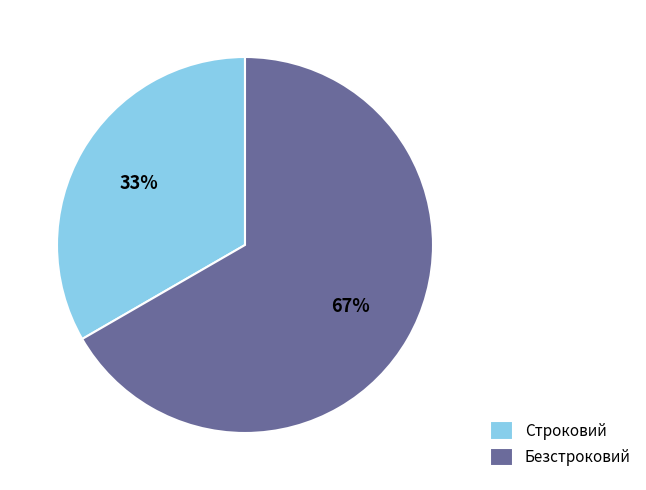

What percentage is the Строковий slice, to the nearest percent?

33%